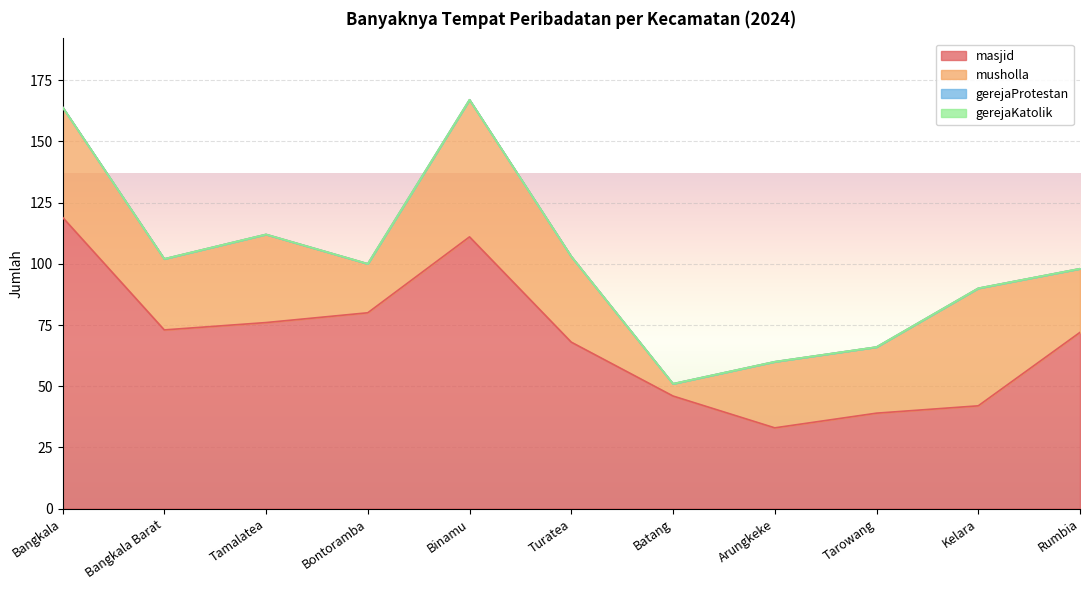

Which series changed the most between Tamalatea and Batang?

musholla